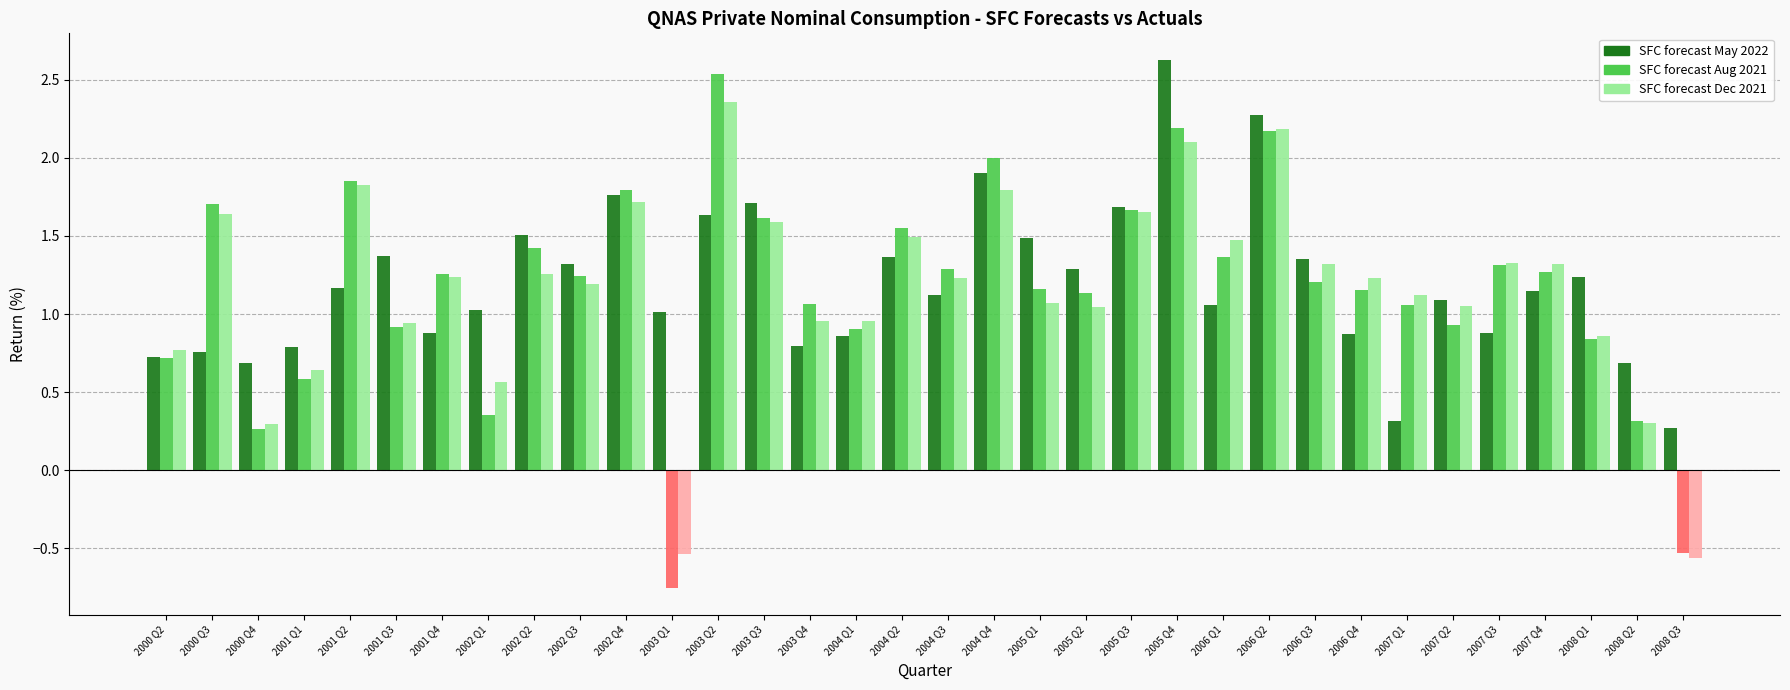

Between 2002 Q1 and 2008 Q1, which series saw the biggest shift?

SFC forecast Aug 2021